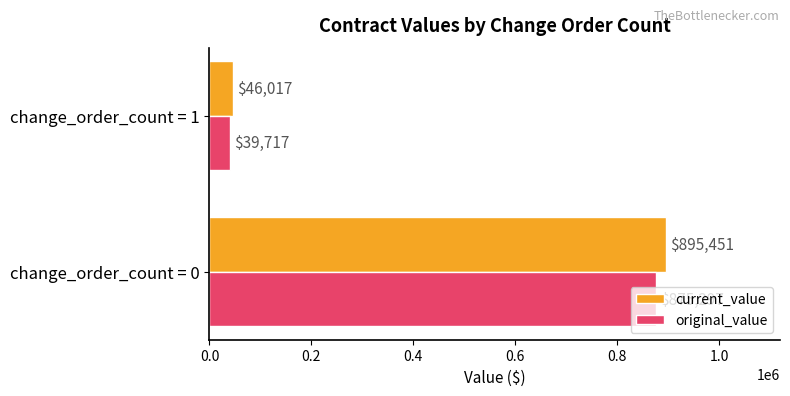

Which series has the largest total across all categories?

current_value